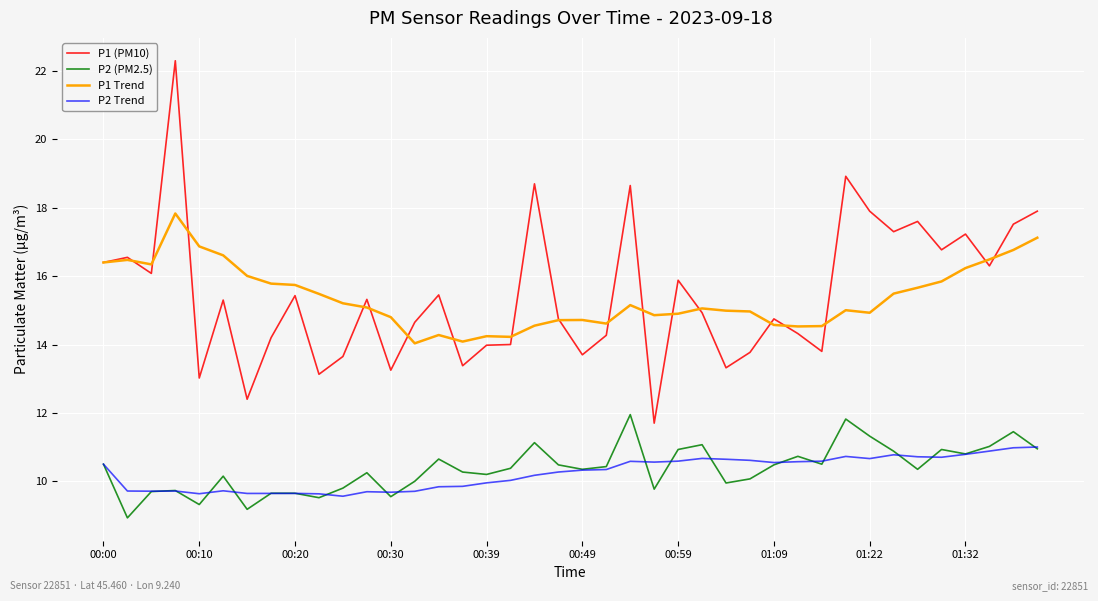

What is the smallest value displayed?

8.9